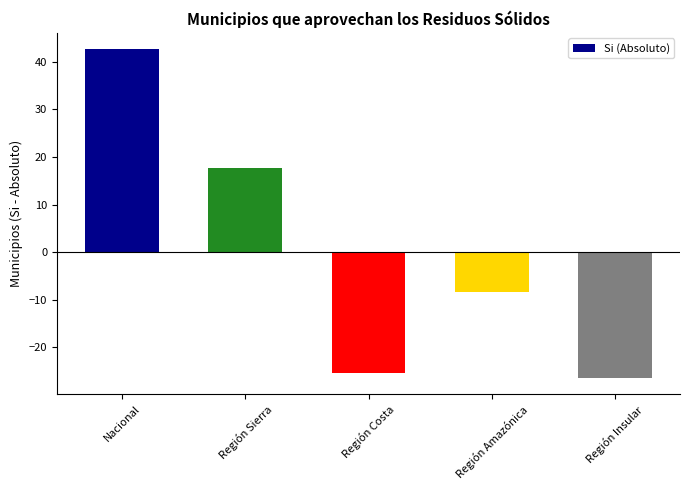

How many bars are there in total?

5